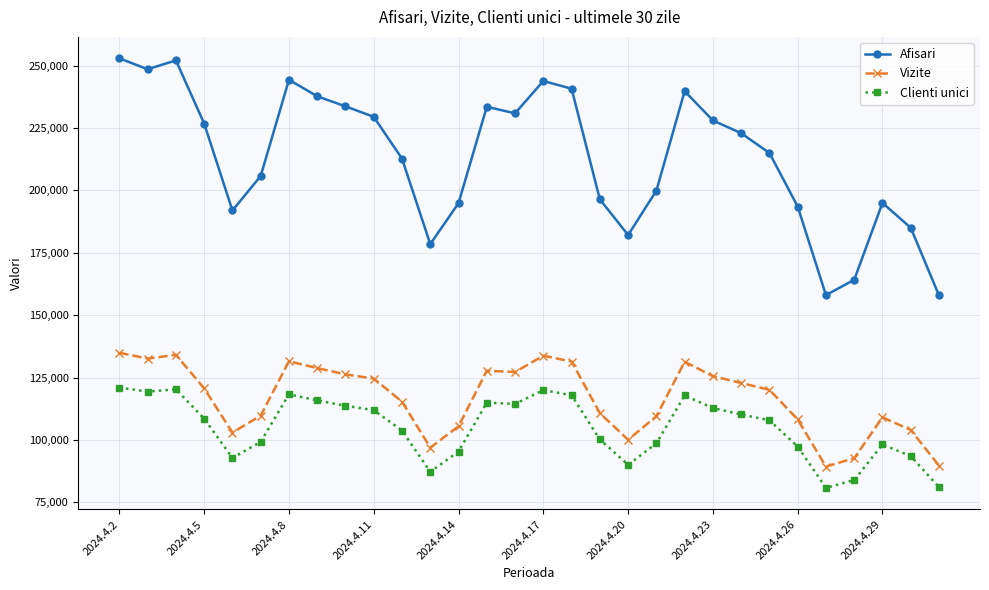

What is the difference between the second highest and minimum values in the Vizite series?

44789